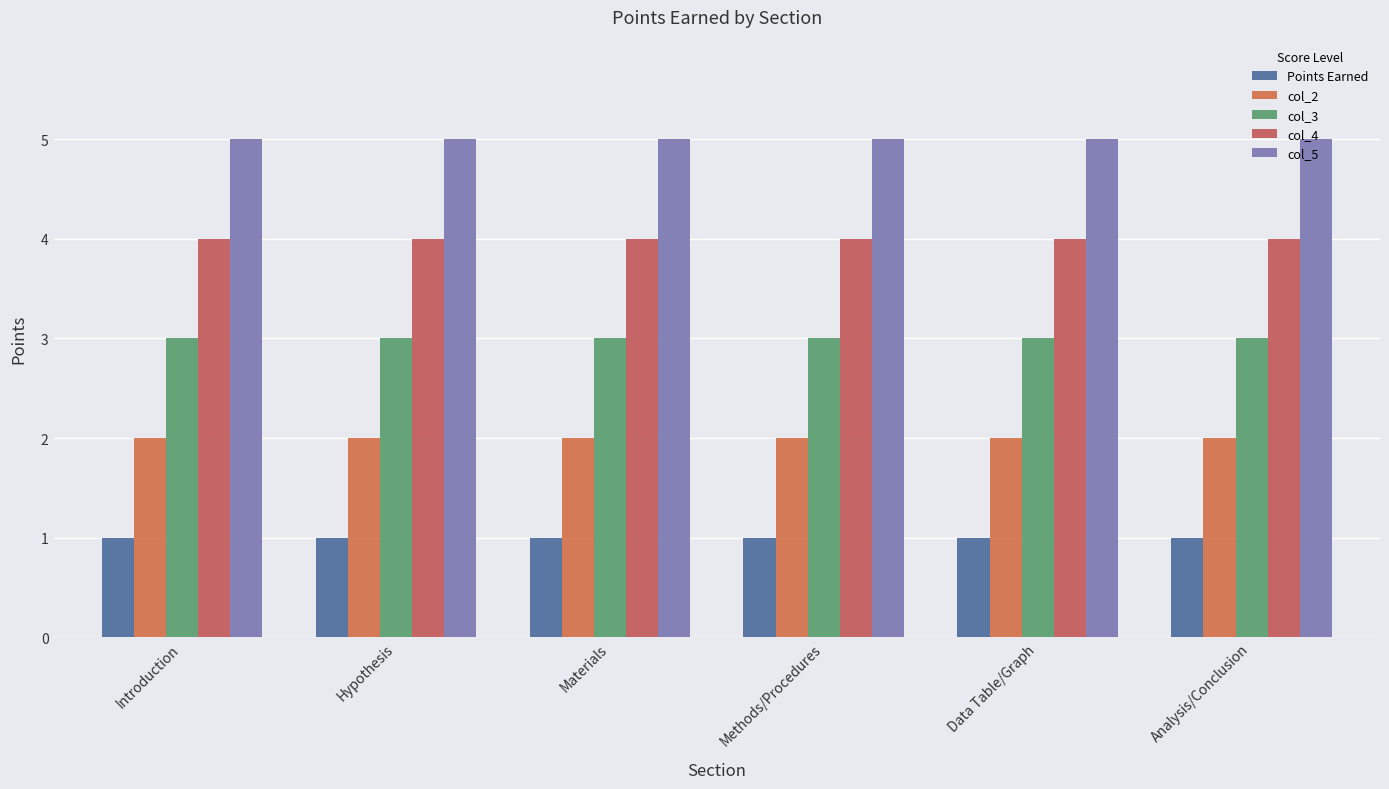

The col_2 series shows 1 at Analysis/Conclusion. True or false?

False